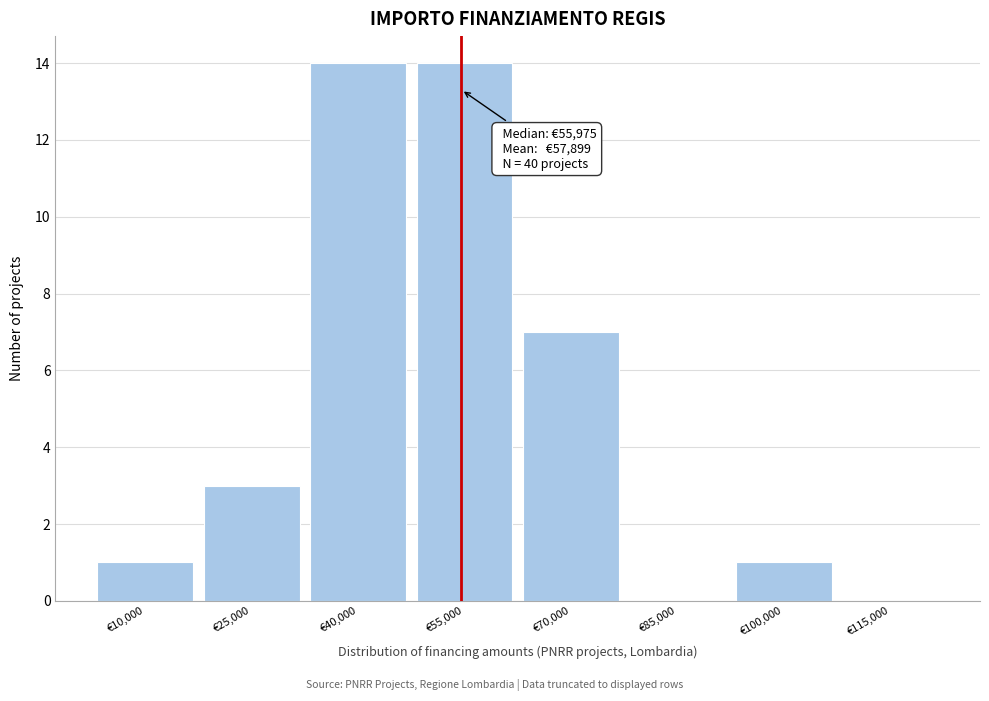

Reading right to left, list all the values displayed in this chart.

€115,000=0	€100,000=1	€85,000=0	€70,000=7	€55,000=14	€40,000=14	€25,000=3	€10,000=1